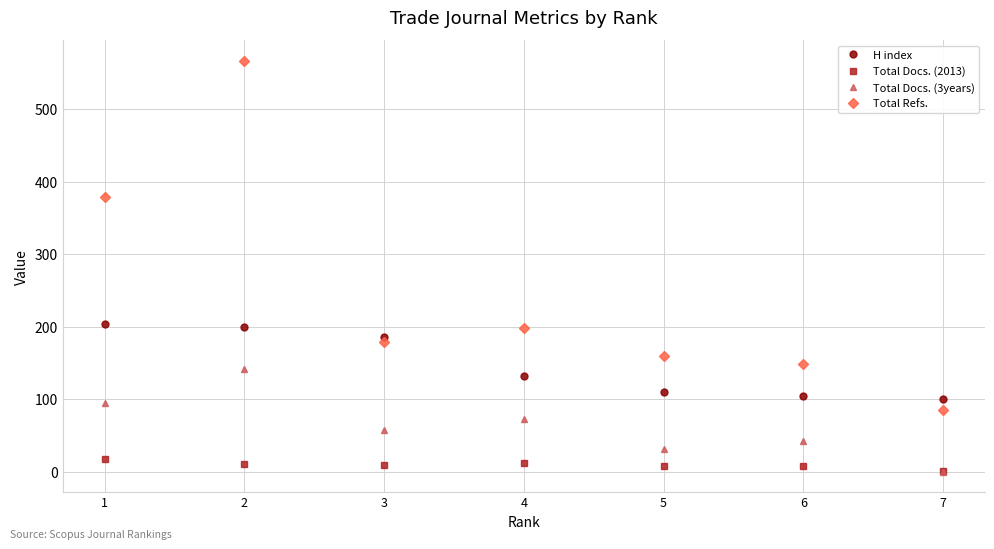

Is the value of Total Docs. (3years) at 6 greater than the value of H index at 7?

No